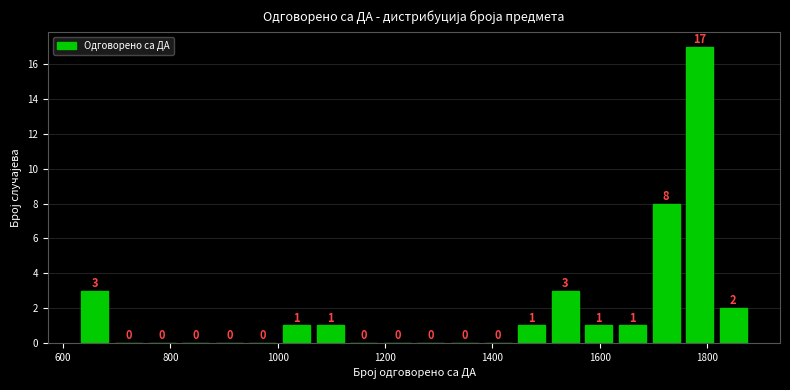

Around what value on the x-axis is the tallest bar? Give the approximate position of its centre, as read against the axis.

1780